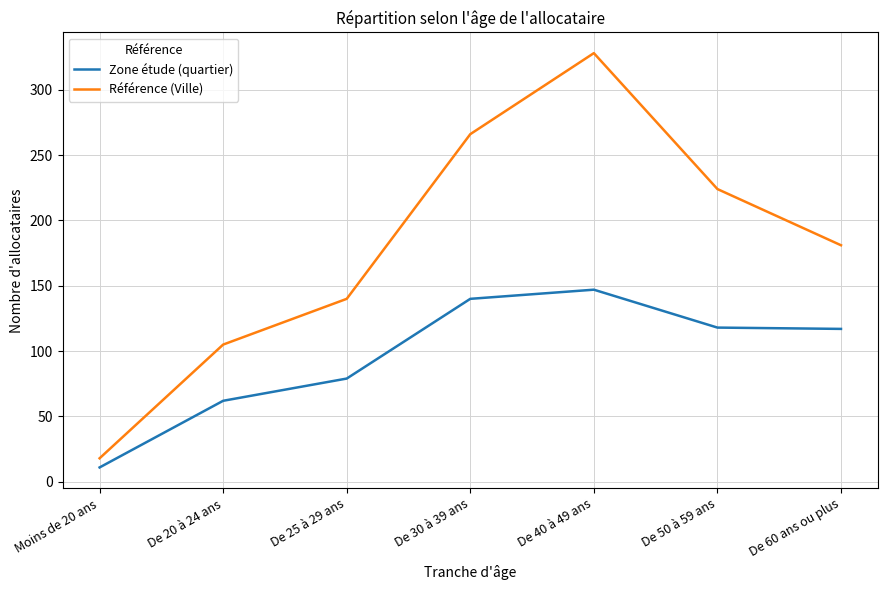

What is the difference between the maximum and second lowest values in the Référence (Ville) series?

223